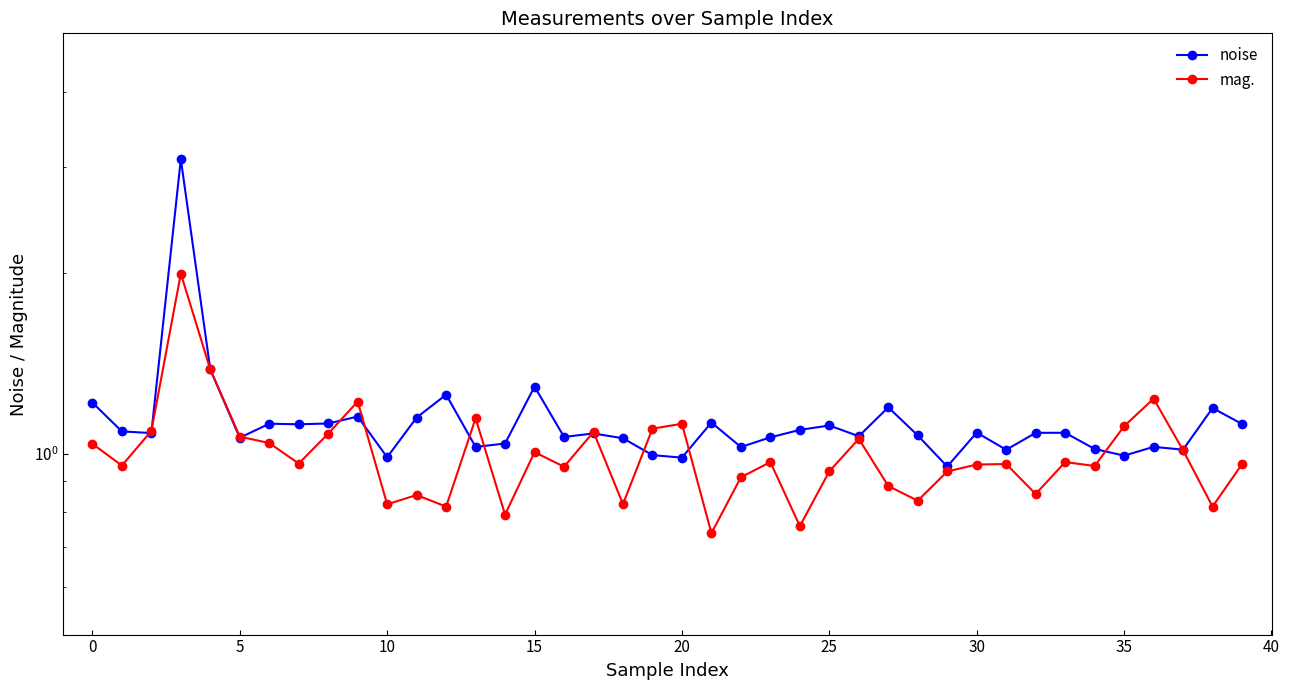

At 16, list the series in order from smallest to largest.

mag., noise